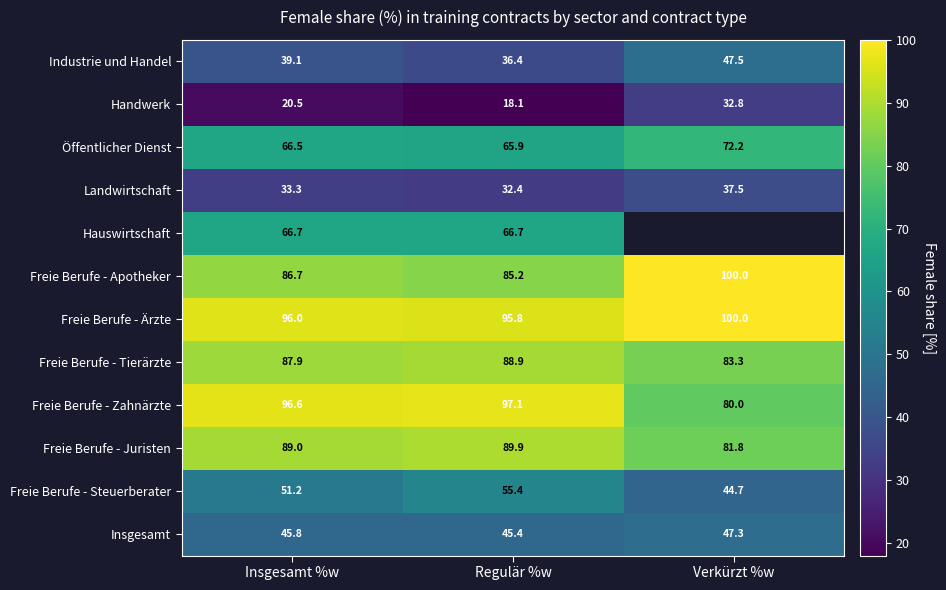

Count the number of data series in this chart.

12